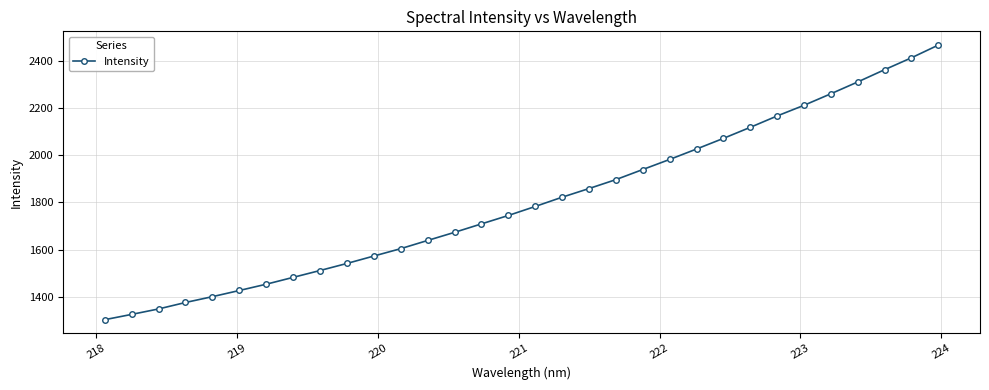

How many lines are shown in the chart?

1